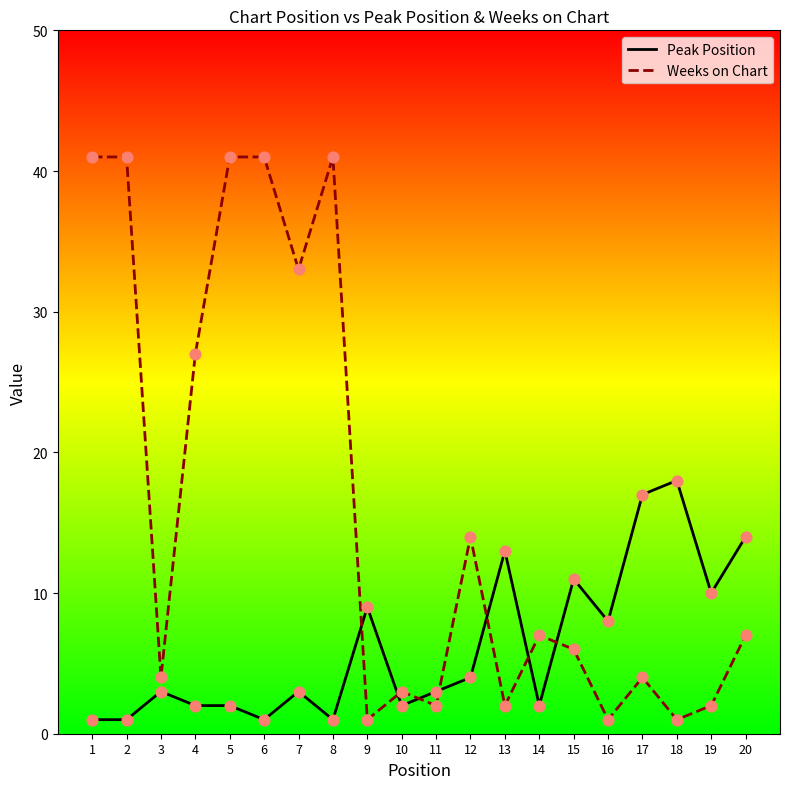

Which series has the widest spread of values?

Weeks on Chart